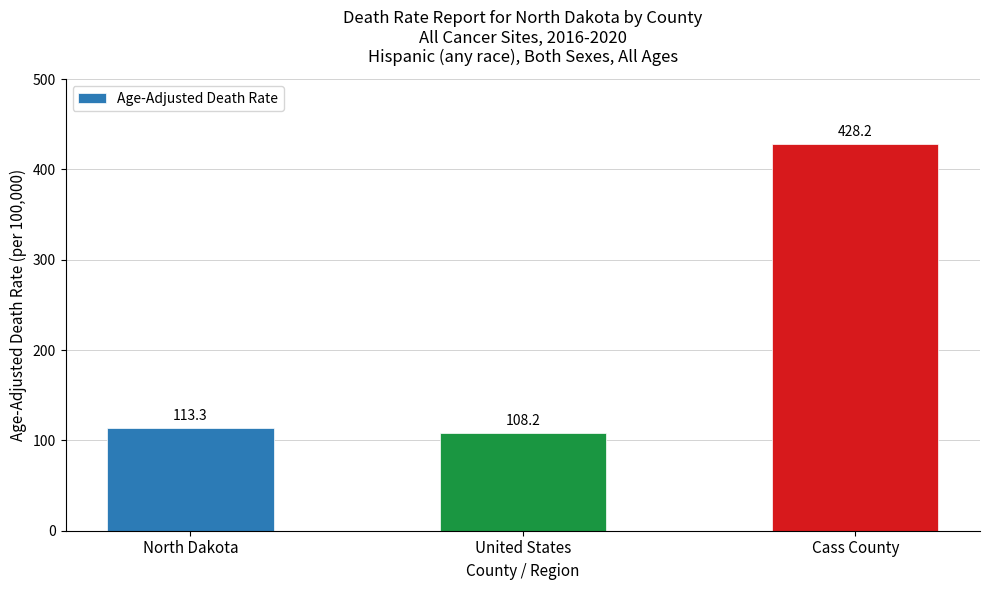

How many data points are less than 113?

1